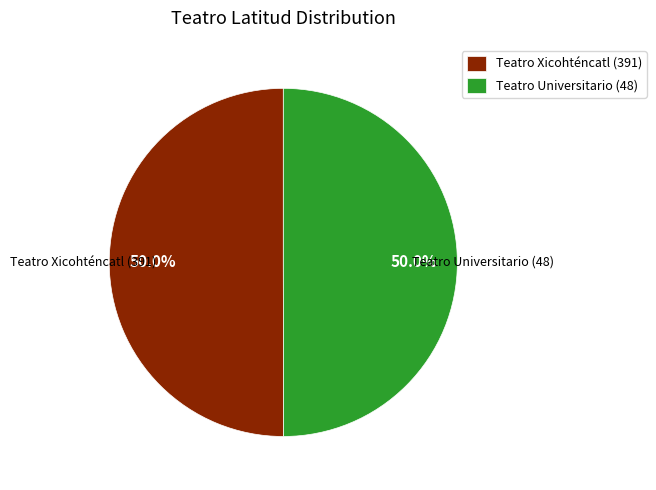

Count the number of slices in the pie.

2